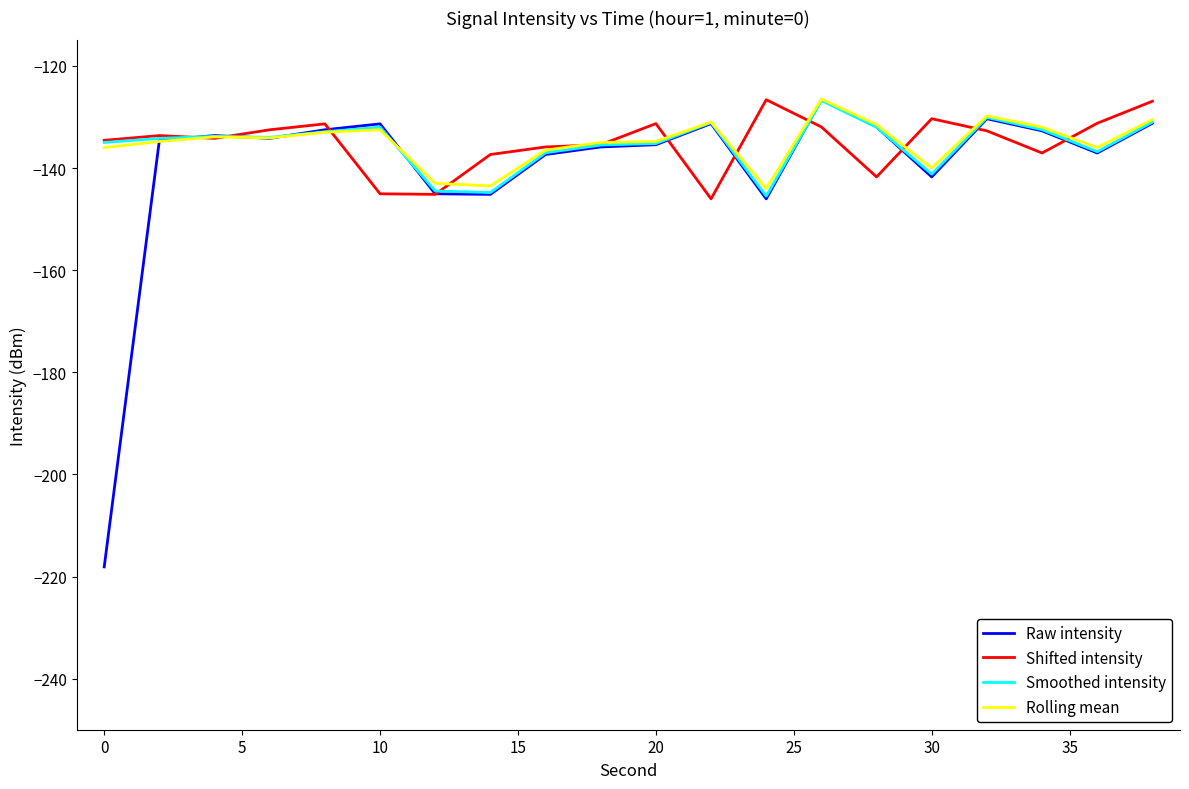

What is the smallest value displayed?

-218.1